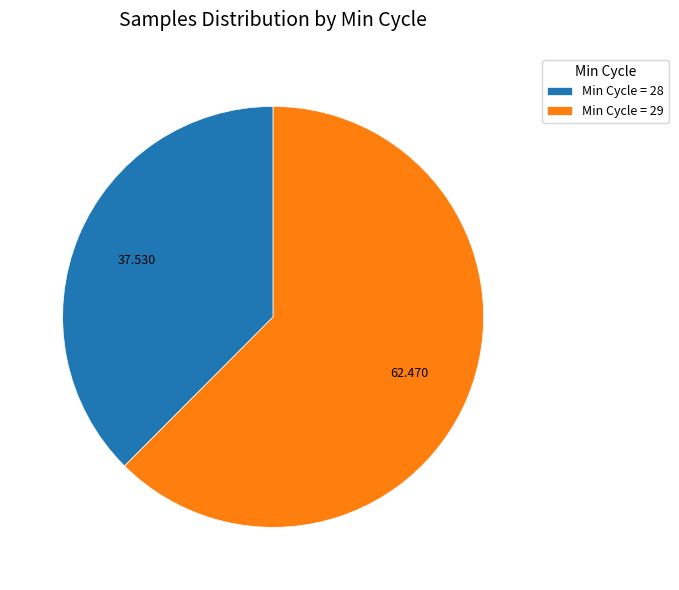

Do Min Cycle = 28 and Min Cycle = 29 together represent more than half of the pie?

Yes